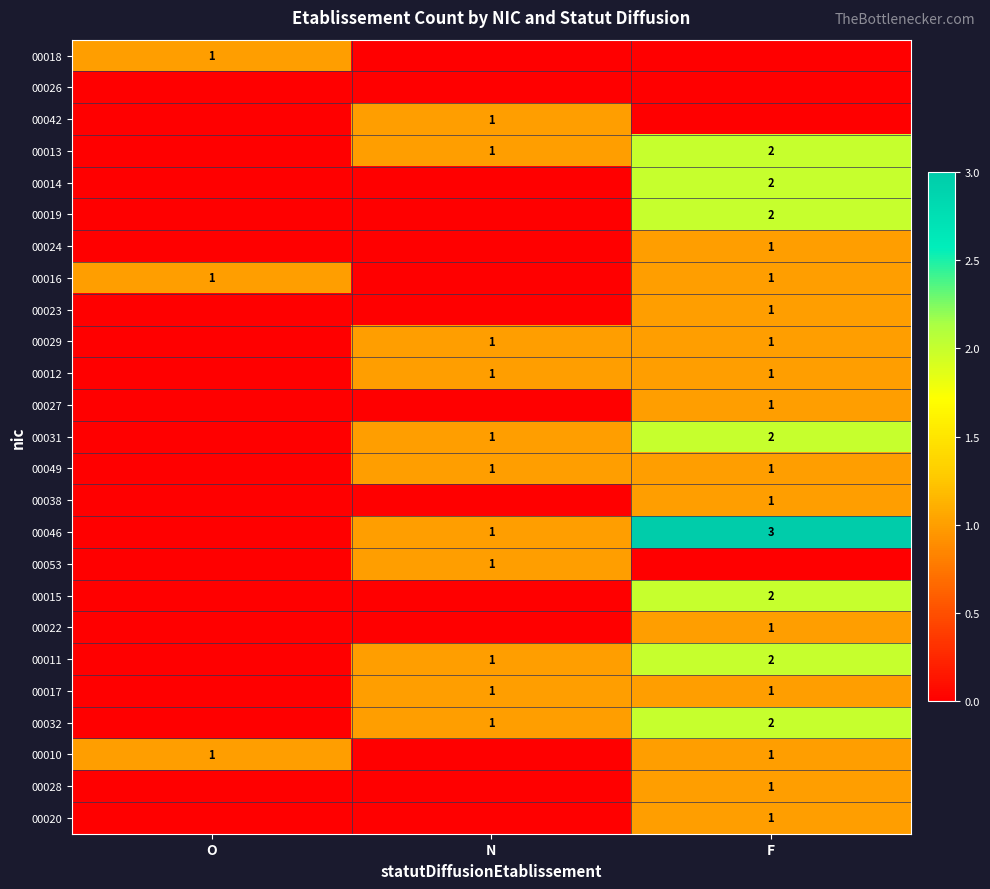

What is the greatest value displayed?

3